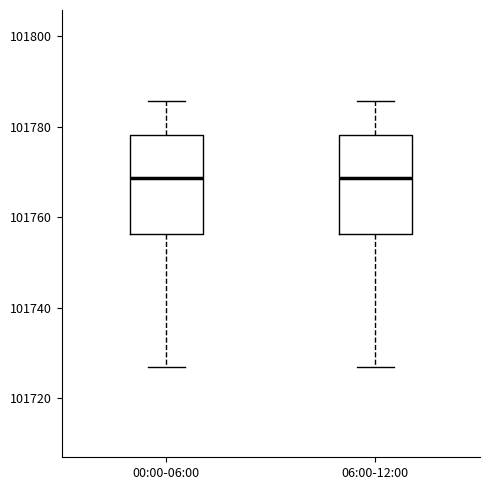

Reading left to right, transcribe this box plot: for each box, give where its median line is, the range the box spans, and where its two whiskers end, as read against the y-axis. The values are not printed on the chart, so give them approximately, as read against the axis.

00:00-06:00: median 101768, box 101756 to 101778, whiskers 101728 to 101786
06:00-12:00: median 101768, box 101756 to 101778, whiskers 101728 to 101786